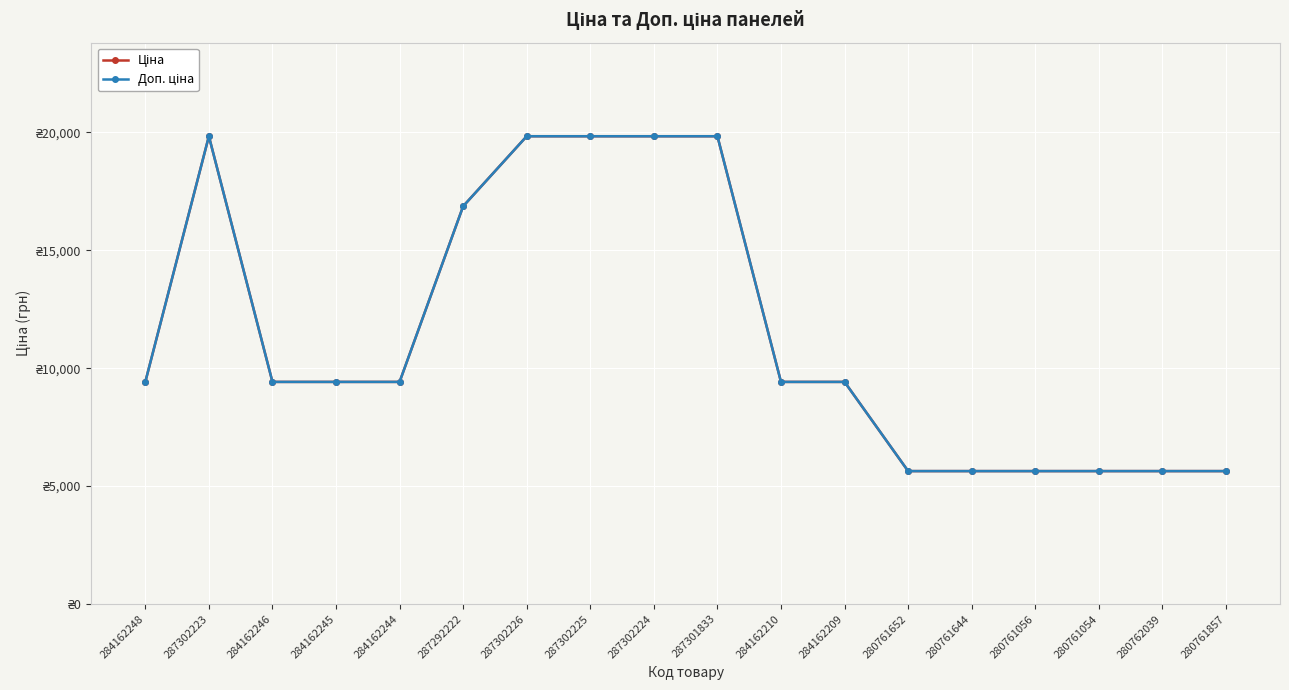

Which category has the highest value across all series?

287302223